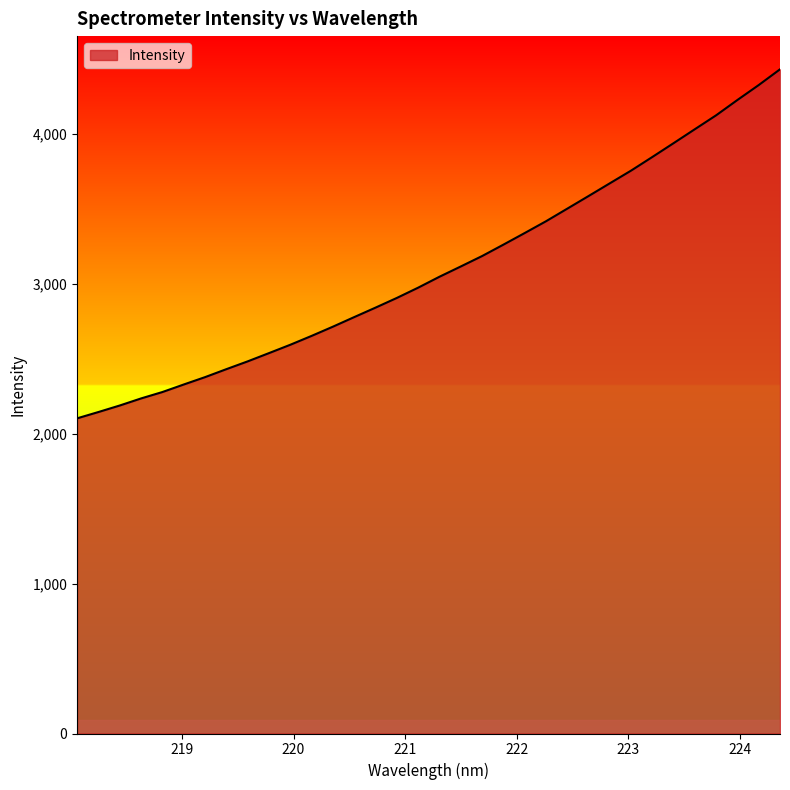

Reading right to left, what are all the values shown in this chart?

4432.2	4327.2	4227.8	4125.6	4032.8	3939.7	3847.3	3756.3	3671.4	3586.4	3502.1	3418.1	3339.5	3262.1	3186.0	3116.5	3048.0	2975.2	2906.7	2842.1	2778.9	2715.0	2653.4	2594.2	2538.6	2483.4	2431.4	2378.2	2329.0	2278.8	2236.1	2188.9	2145.4	2103.3